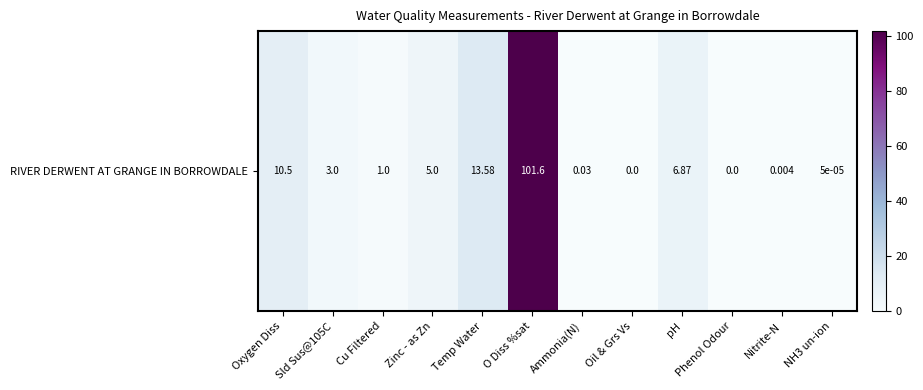

Rank the categories by value from lowest to highest.

Oil & Grs Vs, Phenol Odour, NH3 un-ion, Nitrite-N, Ammonia(N), Cu Filtered, Sld Sus@105C, Zinc - as Zn, pH, Oxygen Diss, Temp Water, O Diss %sat